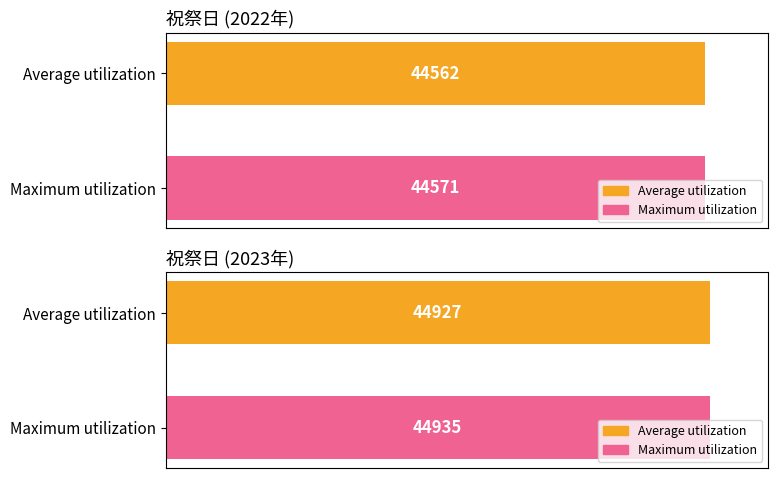

Are the bars grouped side by side (vs. stacked)?

Yes